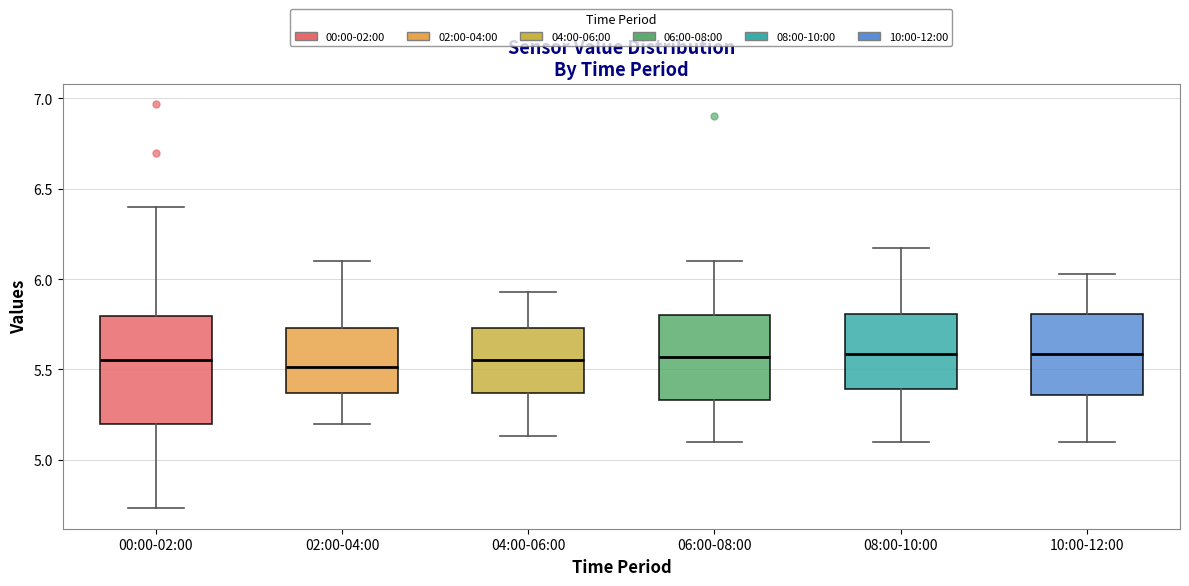

Reading left to right, read every box against the y-axis: the position of its median line, the range the box covers, and the ends of its whiskers. The values are not printed on the chart, so give them approximately, as read against the axis.

00:00-02:00: median 5.55, box 5.20 to 5.80, whiskers 4.75 to 6.40
02:00-04:00: median 5.50, box 5.35 to 5.75, whiskers 5.20 to 6.10
04:00-06:00: median 5.55, box 5.35 to 5.75, whiskers 5.15 to 5.95
06:00-08:00: median 5.55, box 5.35 to 5.80, whiskers 5.10 to 6.10
08:00-10:00: median 5.60, box 5.40 to 5.80, whiskers 5.10 to 6.15
10:00-12:00: median 5.60, box 5.35 to 5.80, whiskers 5.10 to 6.05